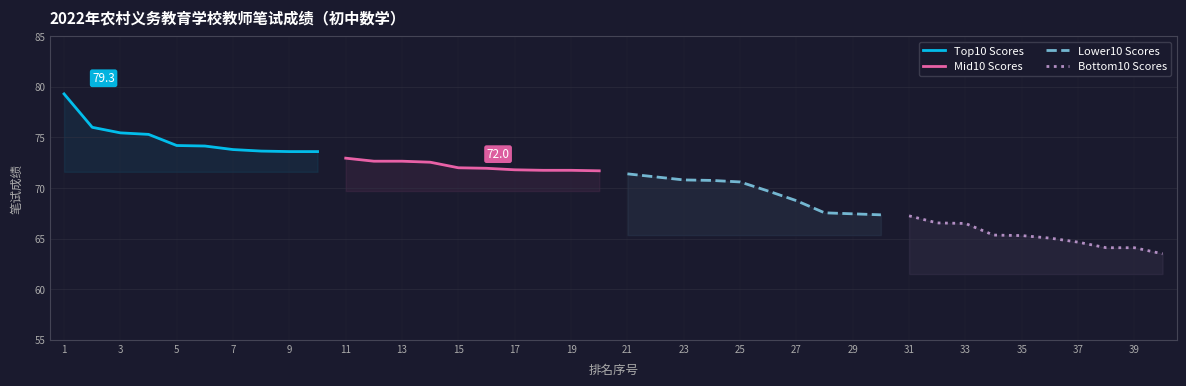

True or false: Top10 Scores has more than 2 interior local peaks.

False